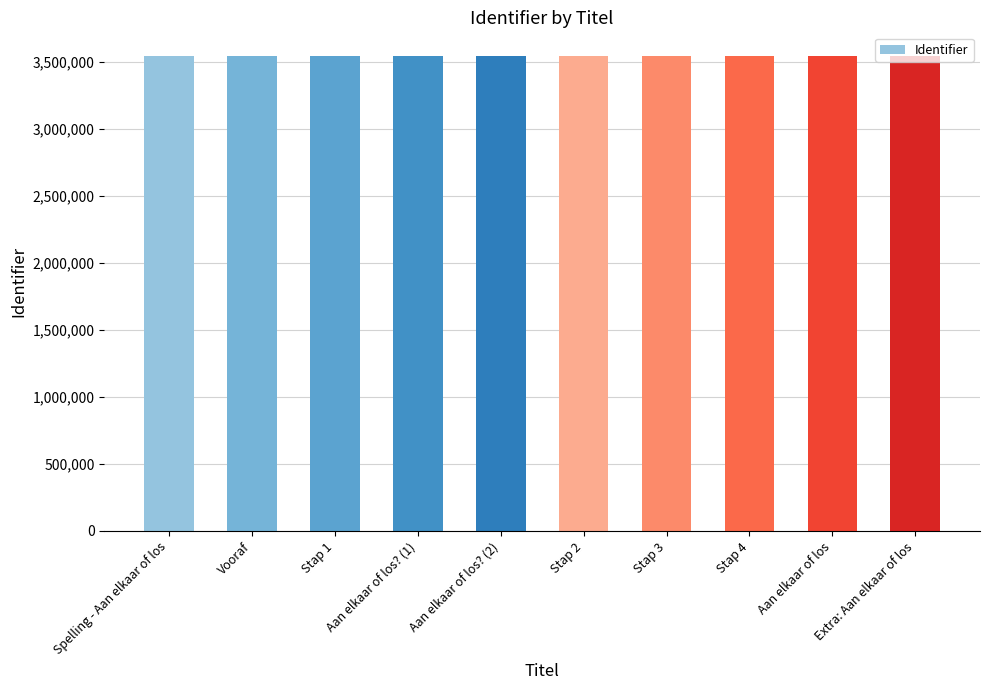

True or false: the data shows 2291454 at Stap 1.

False